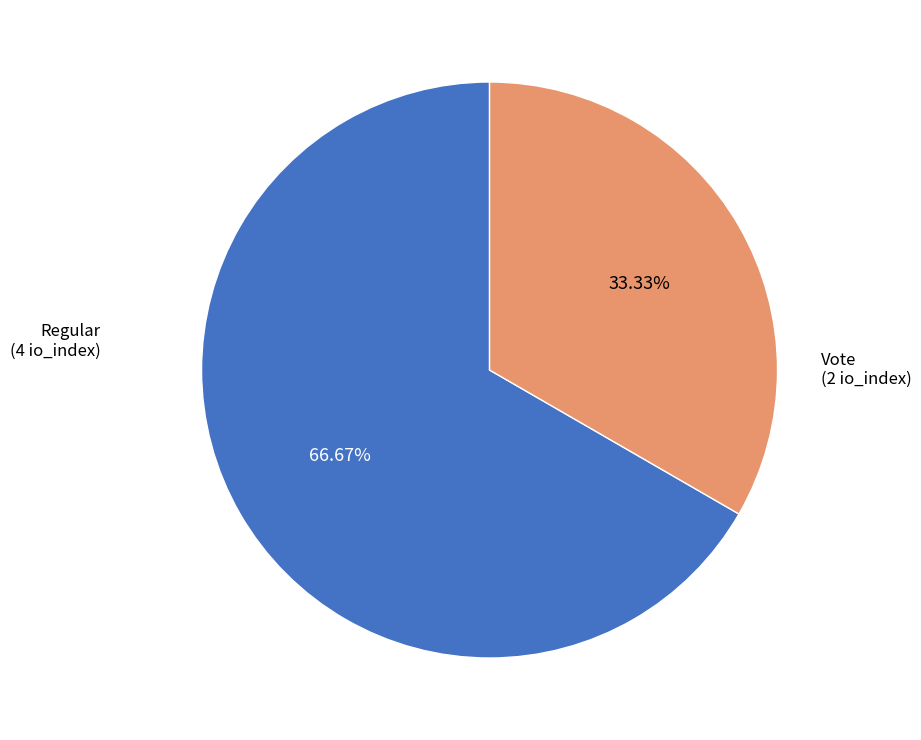

Is there a majority slice in this chart?

Yes